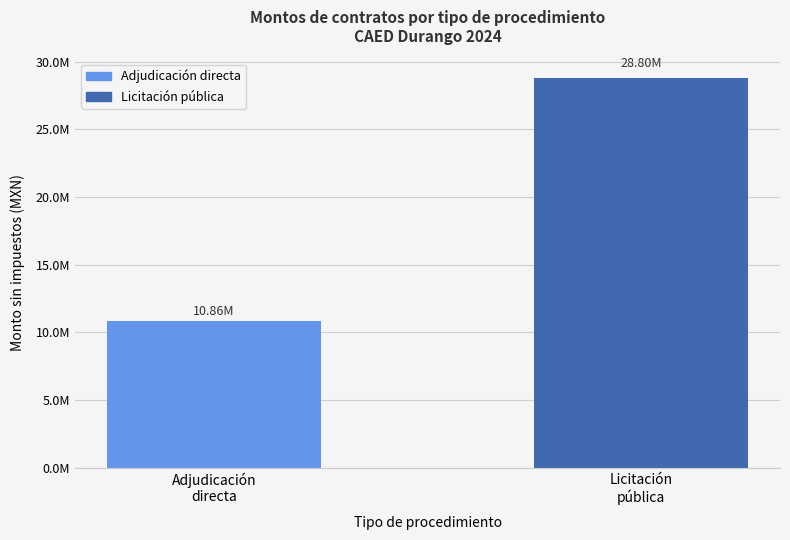

Is it true that the value at Licitación
pública is 28804008.6?

True